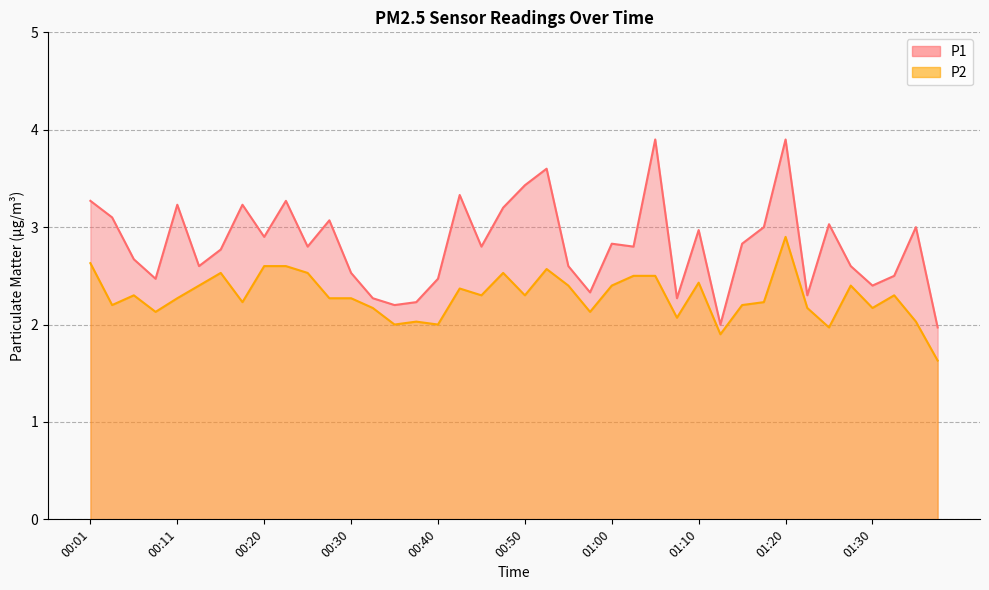

What is the label of the 12th point from the right?

01:10